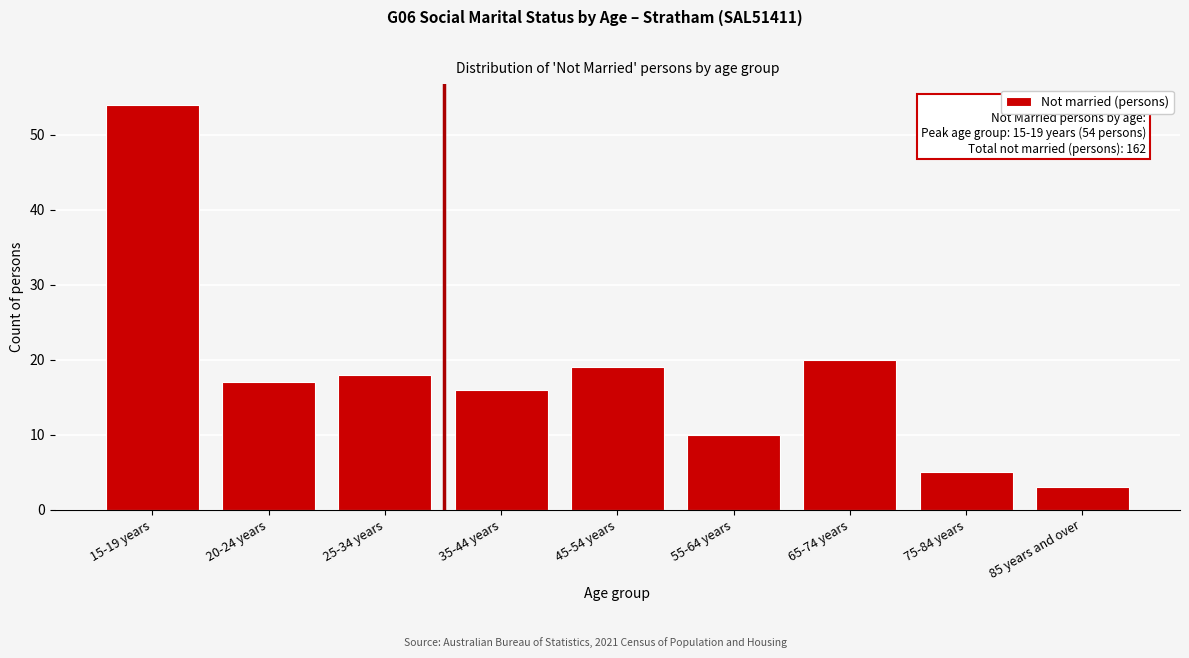

Reading left to right, list all the values displayed in this chart.

15-19 years=54	20-24 years=17	25-34 years=18	35-44 years=16	45-54 years=19	55-64 years=10	65-74 years=20	75-84 years=5	85 years and over=3